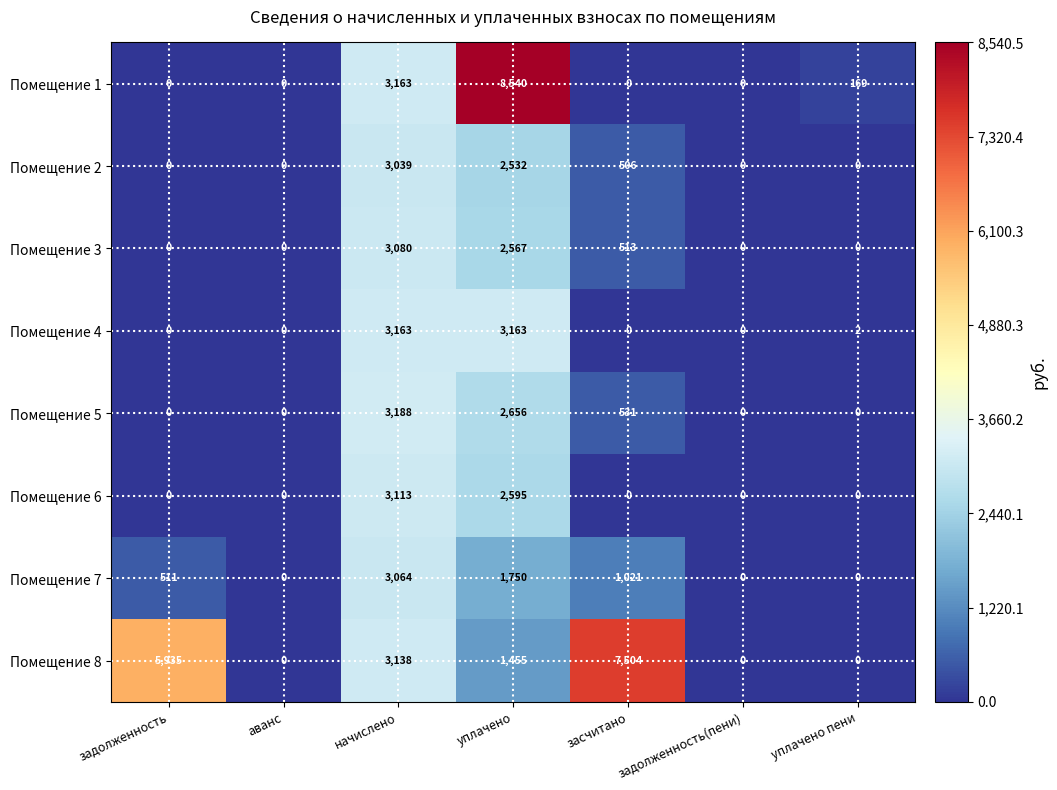

At how many categories does at least one series exceed 3904?

3